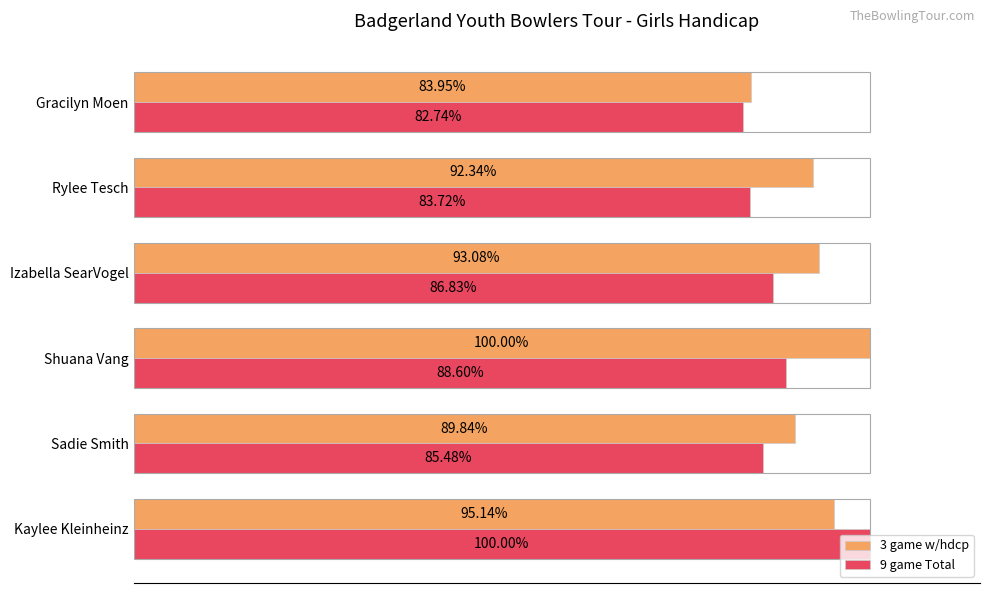

Which category has the lowest value across all series?

Gracilyn Moen